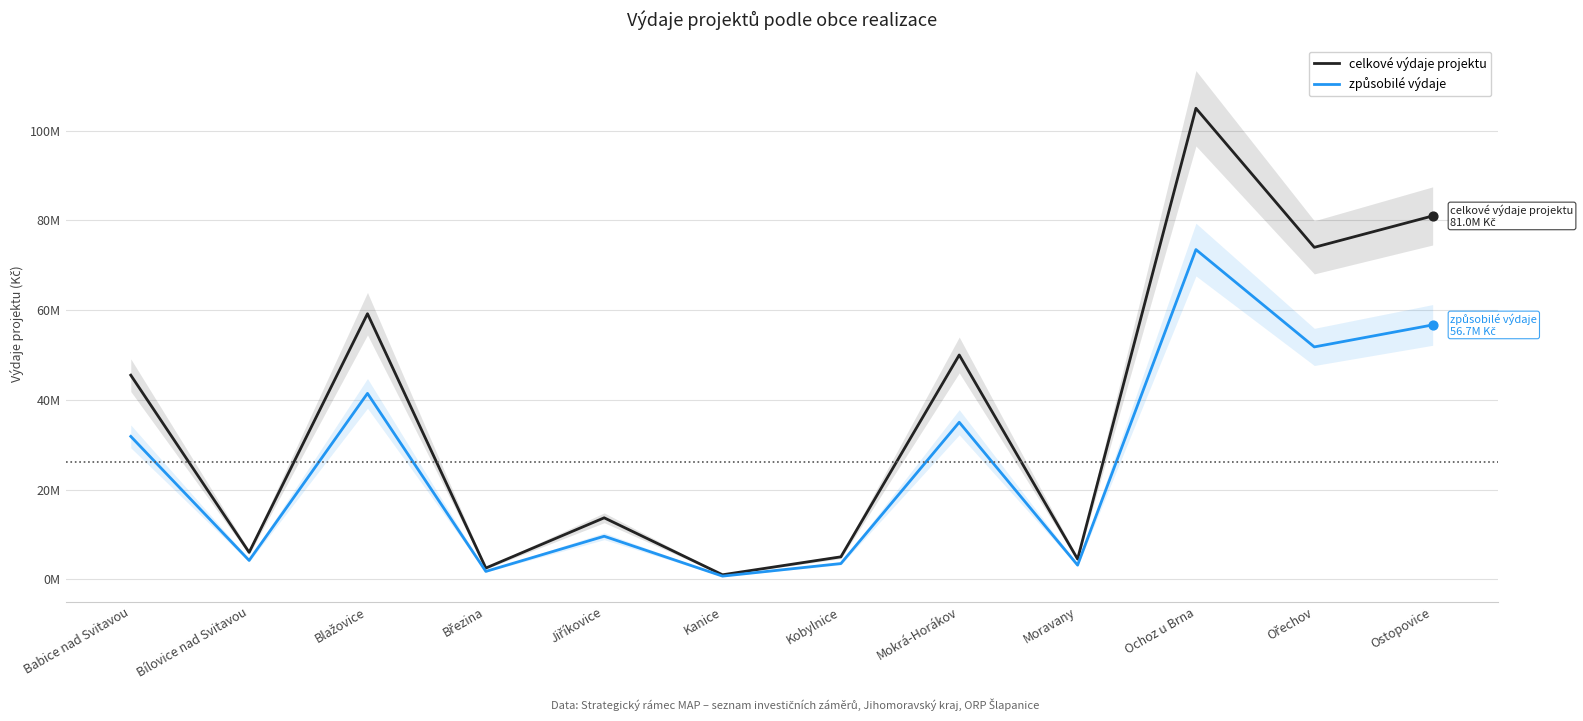

What are all the series names shown in the legend?

celkové výdaje projektu, způsobilé výdaje